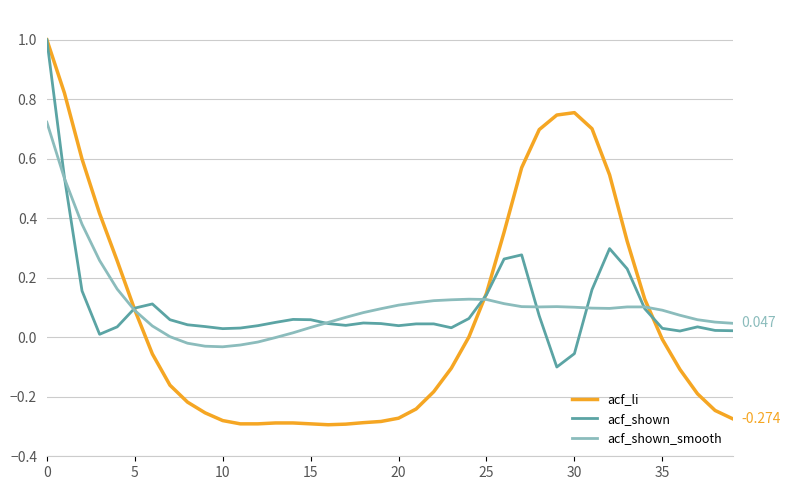

Which series has the widest spread of values?

acf_li